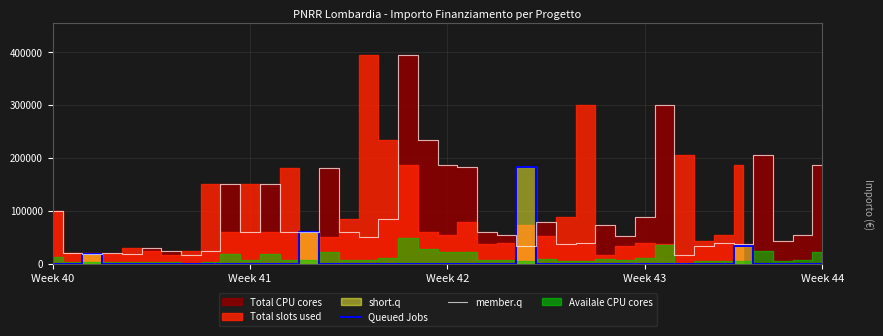

Which series has the largest total across all categories?

member.q